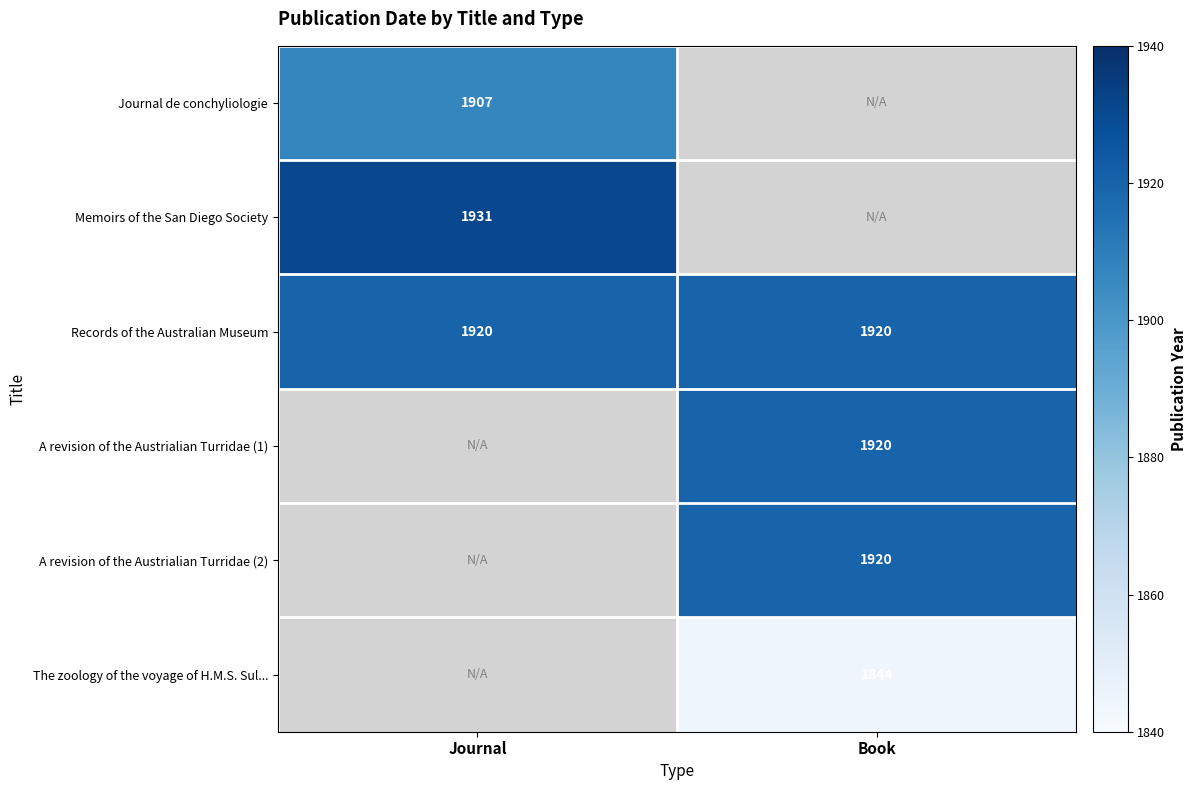

Is it true that A revision of the Austrialian Turridae (1) equals 3403 at Book?

False